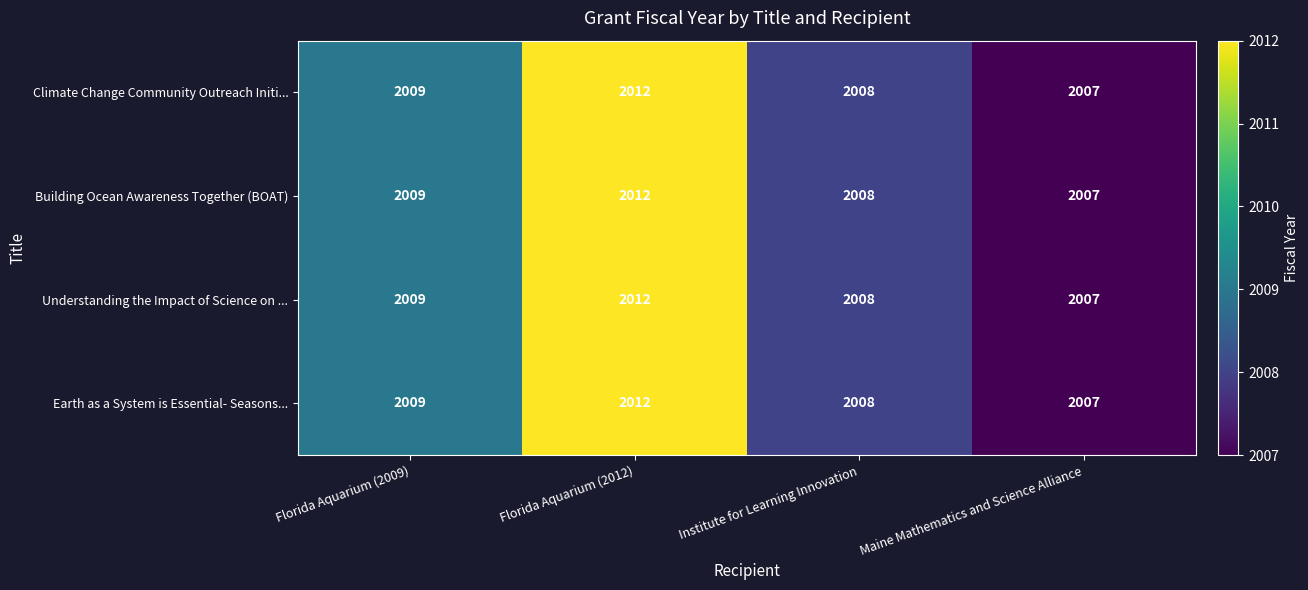

Count the number of data series in this chart.

4